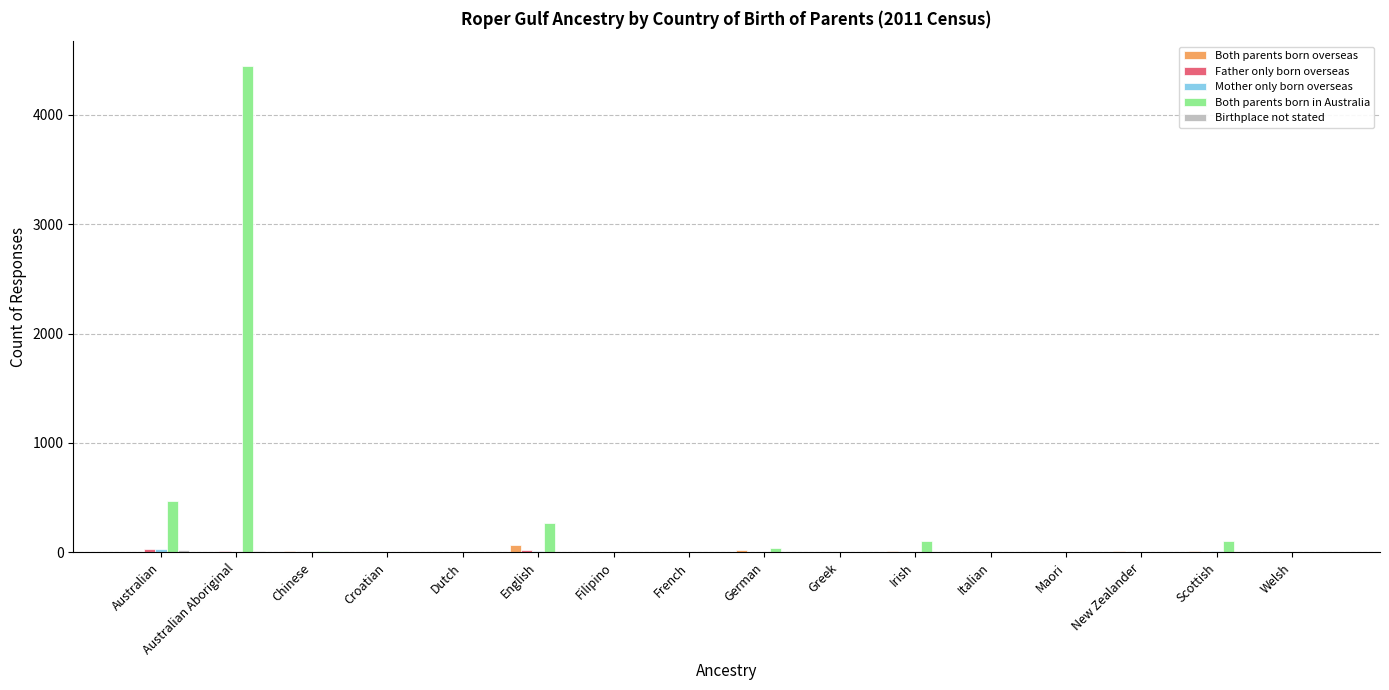

Are the bars horizontal?

No